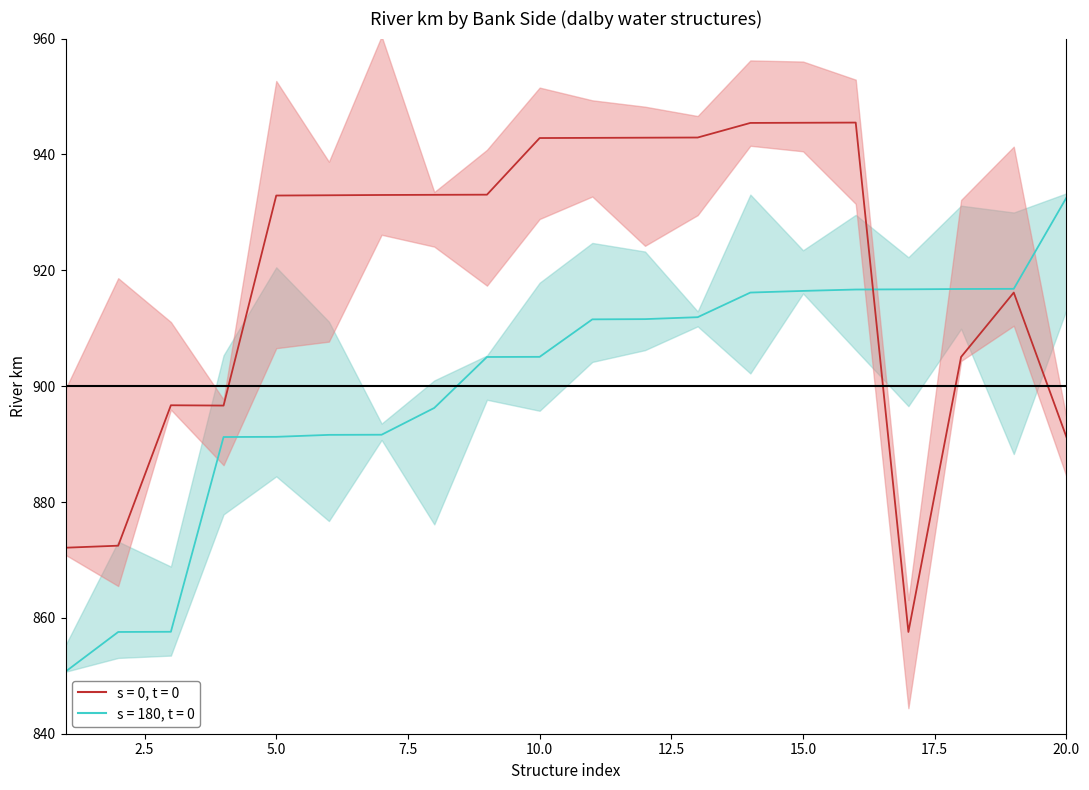

At which category does the chart reach its peak across all series?

16